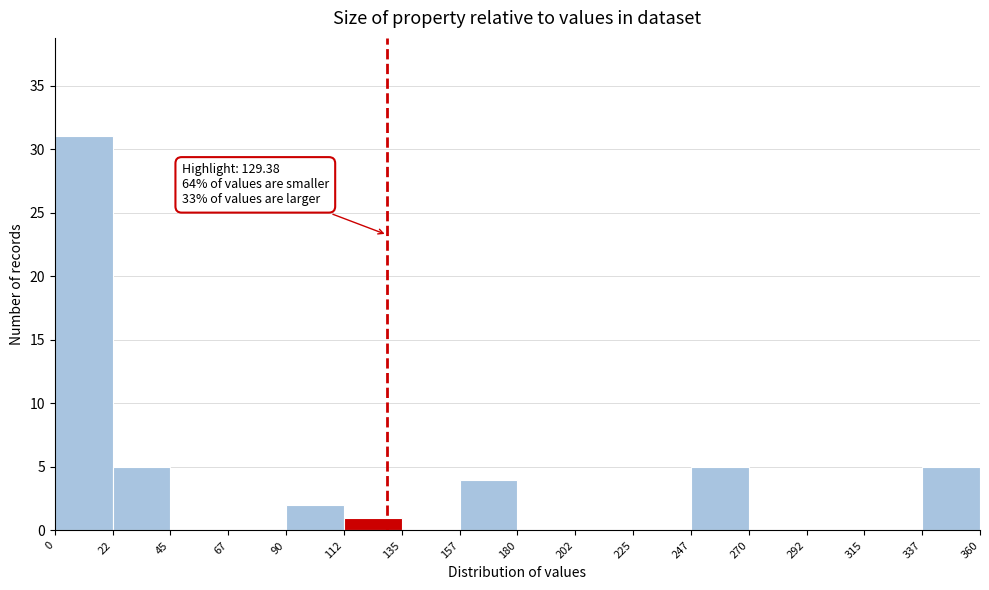

Which range on the x-axis has the tallest bar?

0 to 22